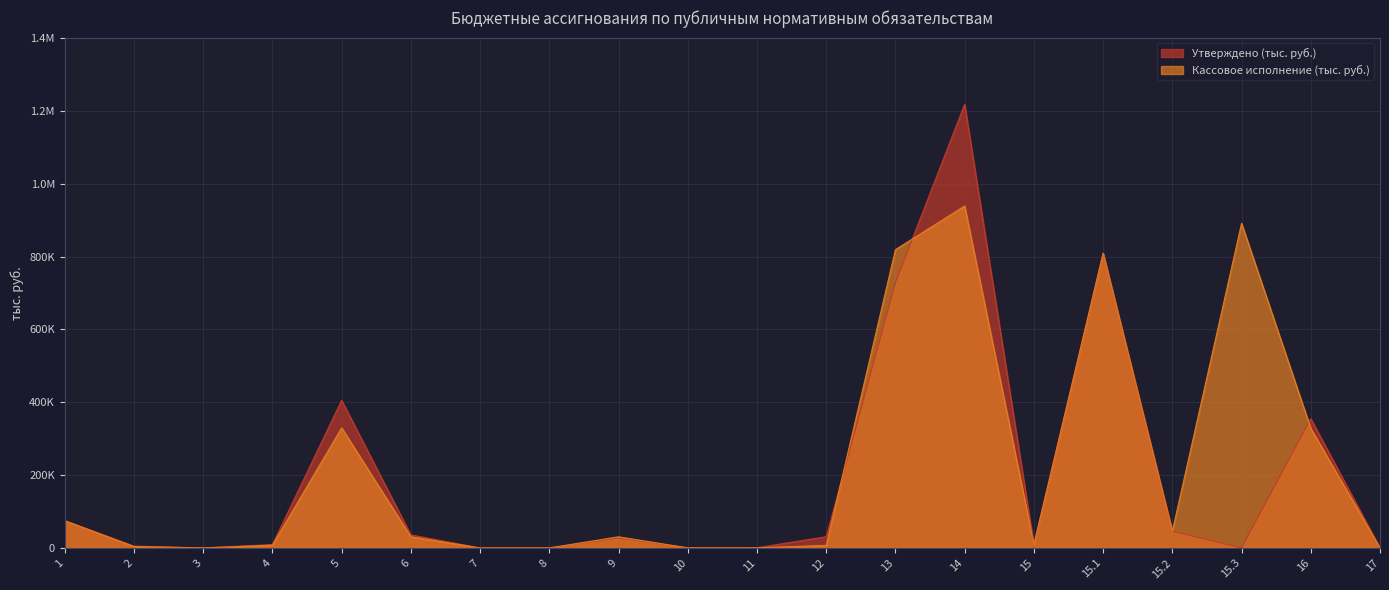

At how many categories does at least one series exceed 223706?

6